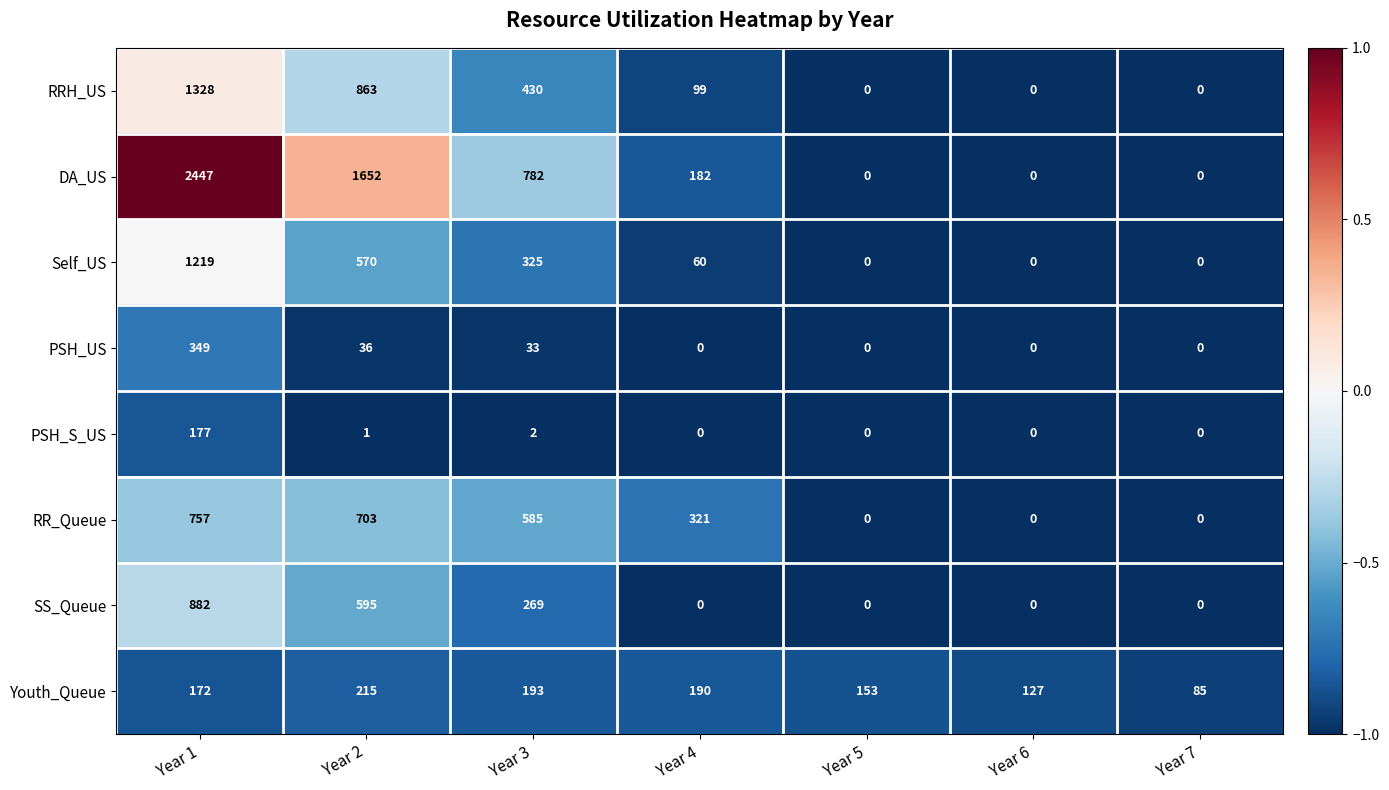

Which series has the largest total across all categories?

DA_US